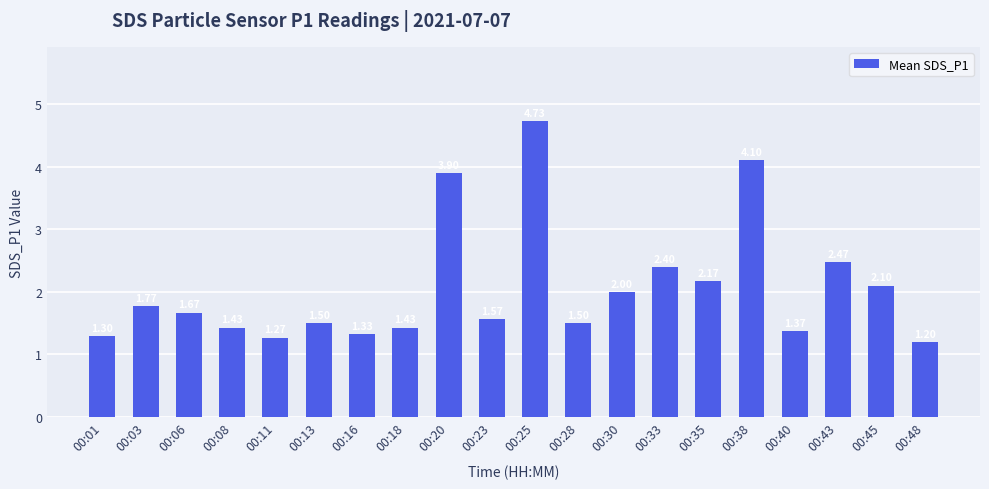

What is the average value?

2.1